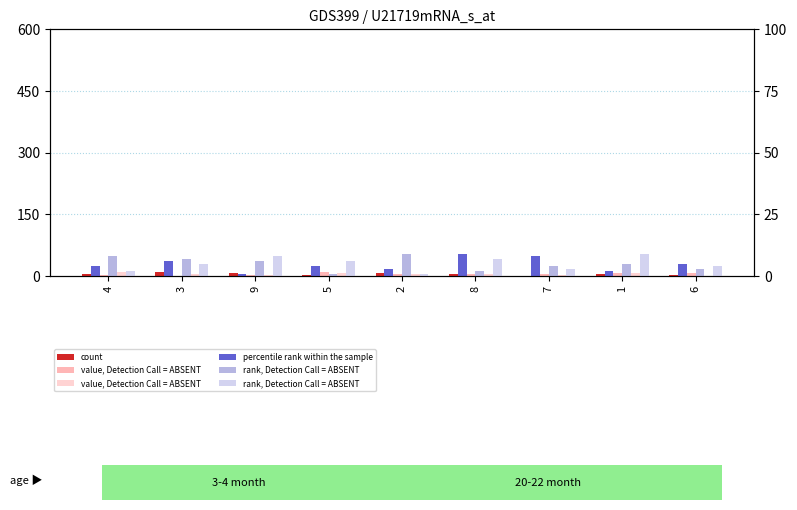

What are all the series names shown in the legend?

count, value, Detection Call = ABSENT, value, Detection Call = ABSENT , percentile rank within the sample, rank, Detection Call = ABSENT, rank, Detection Call = ABSENT 